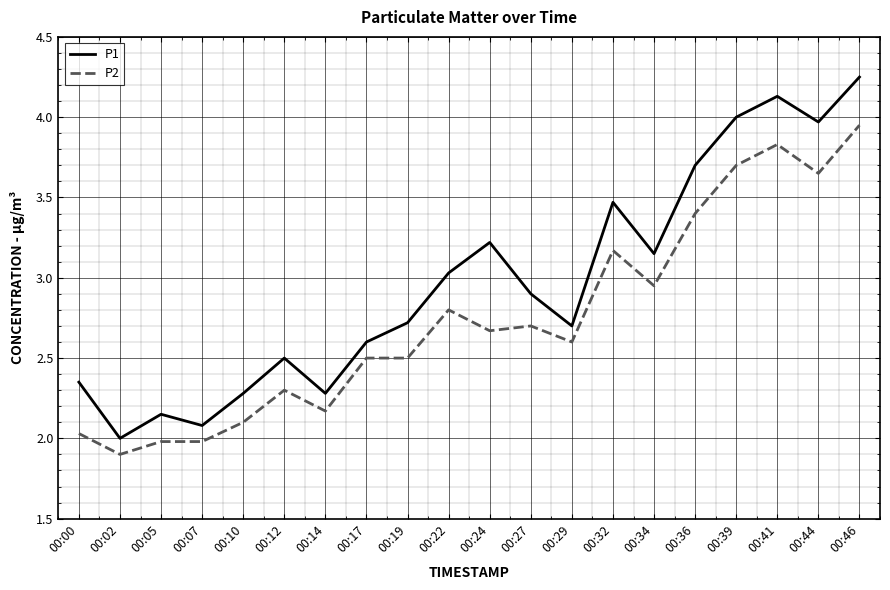

The P1 series shows 2.7 at 00:19. True or false?

True